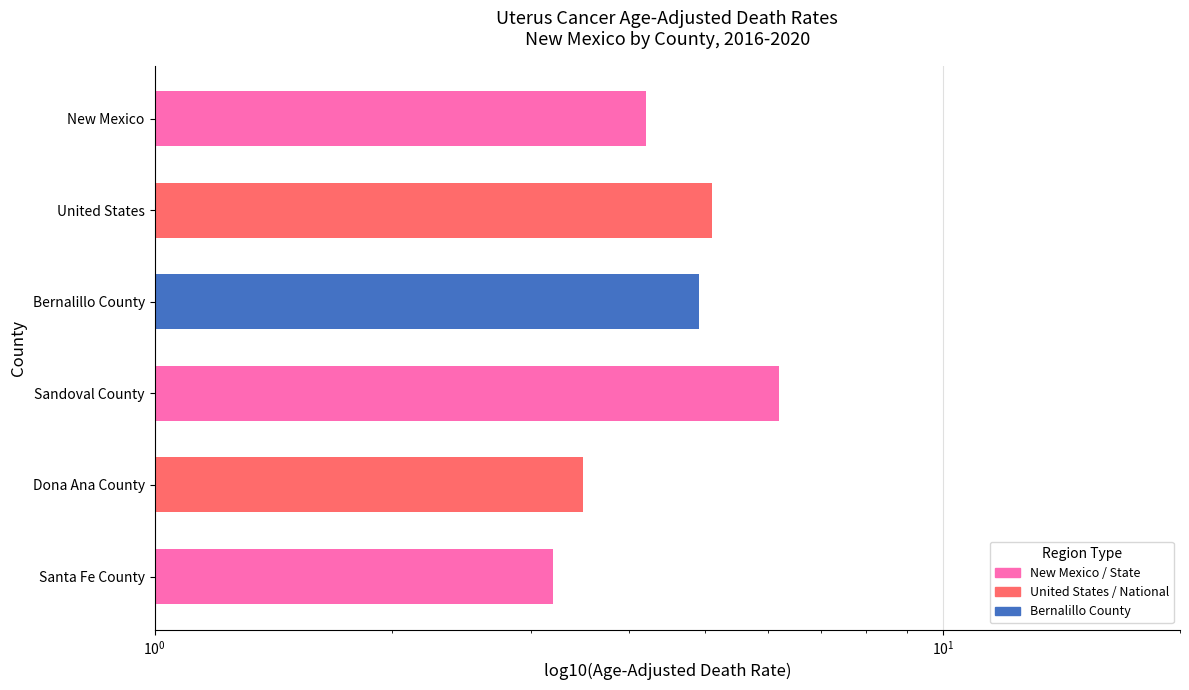

What is the sum of all values?

27.1